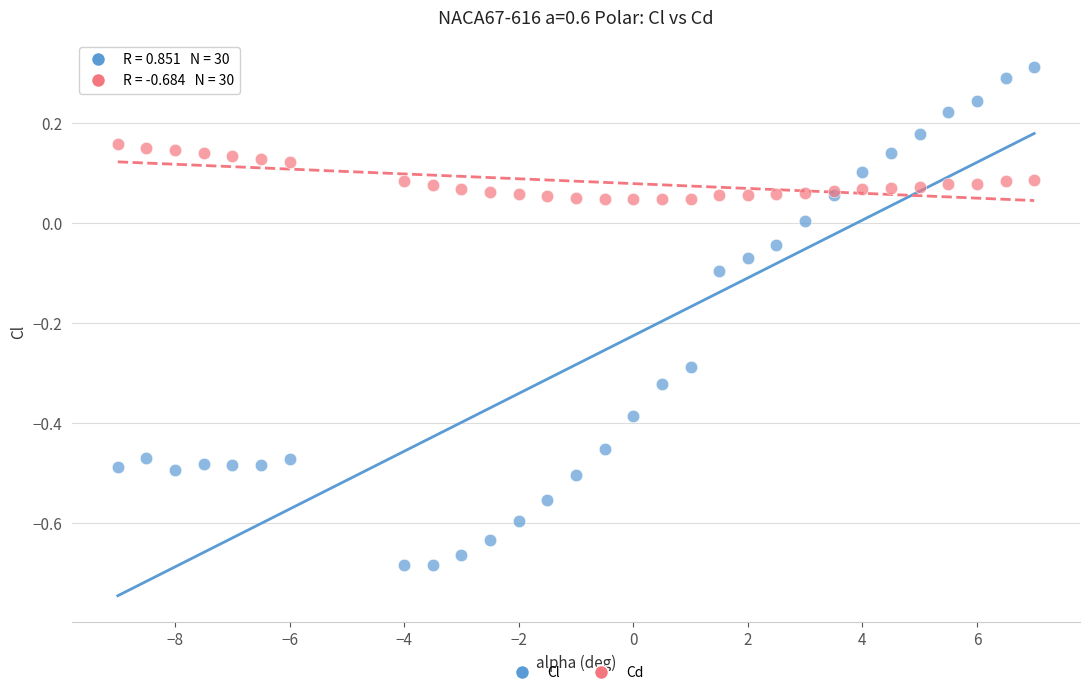

Which series reaches the maximum Y coordinate?

Cl